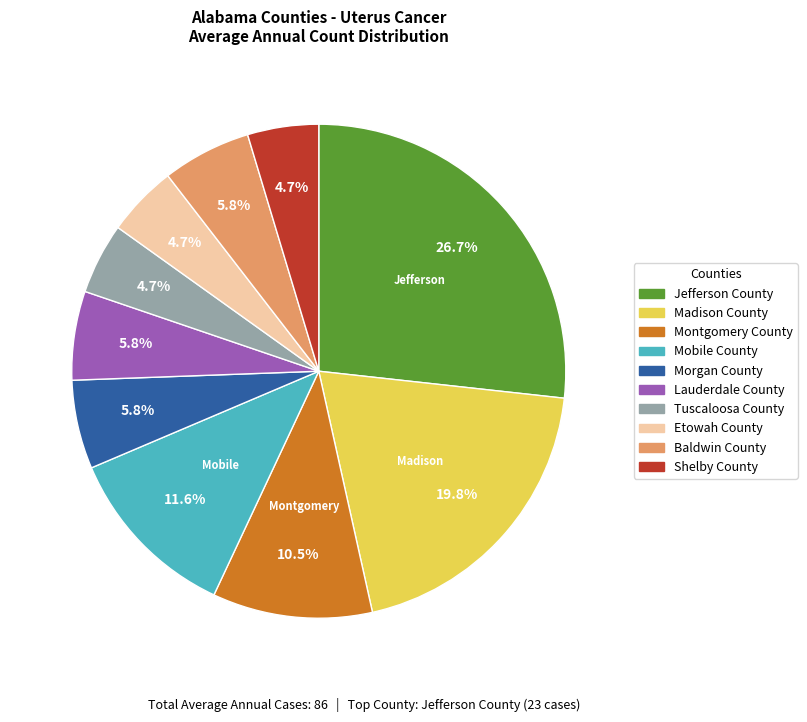

Which slice is the largest?

Jefferson County